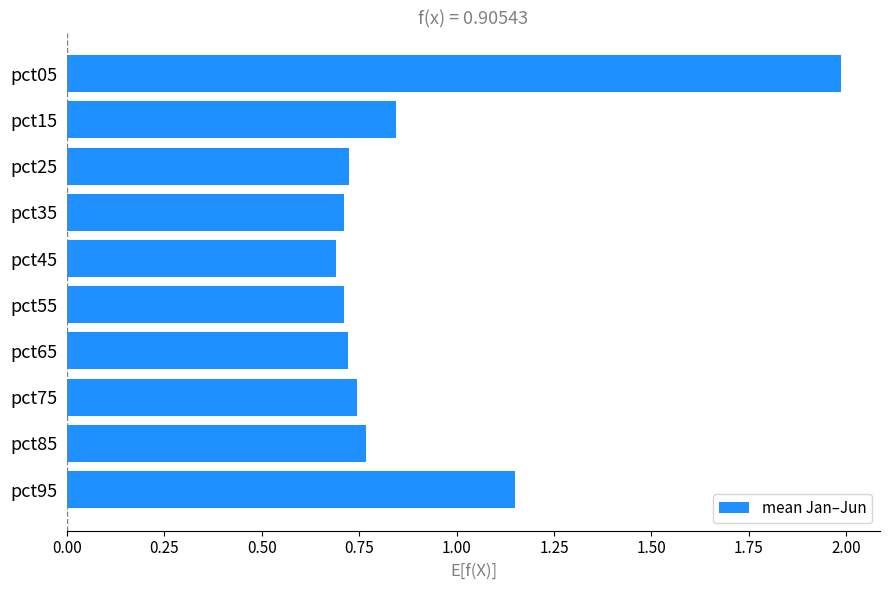

Is it true that the value at pct45 is 1.1?

False